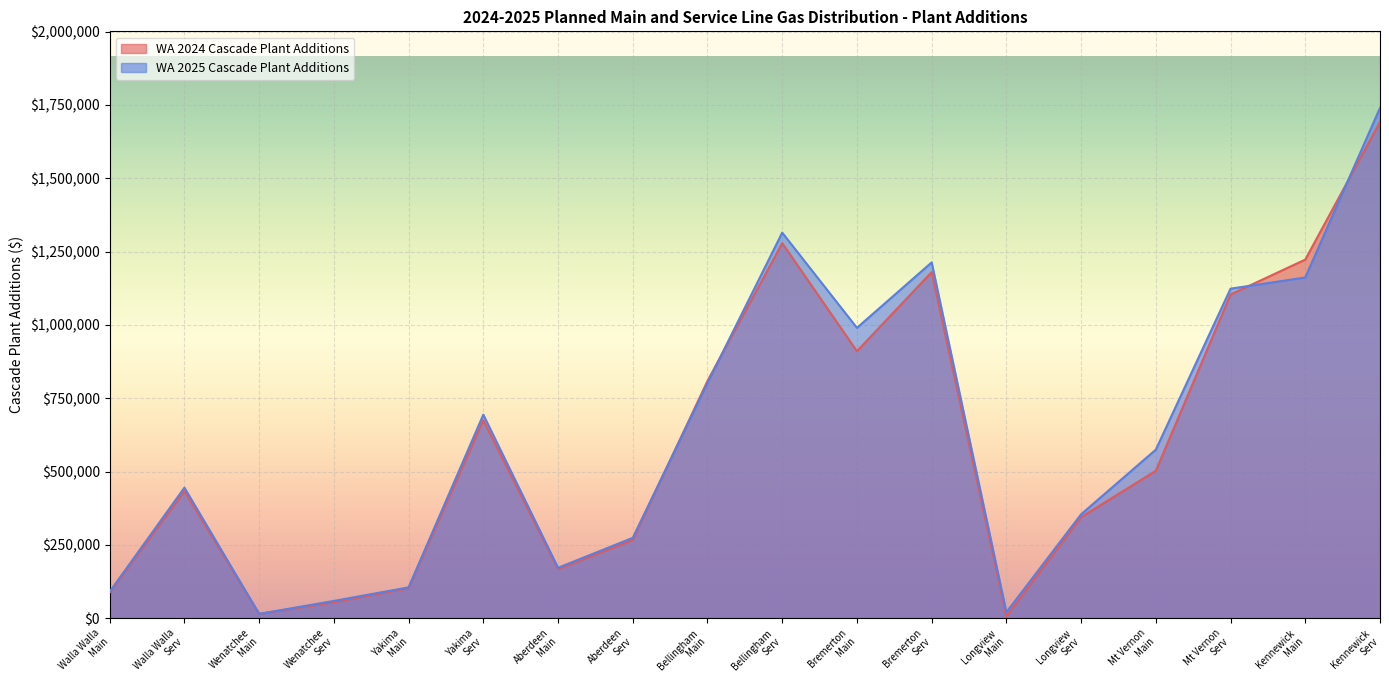

Which series has the largest total across all categories?

WA 2025 Cascade Plant Additions